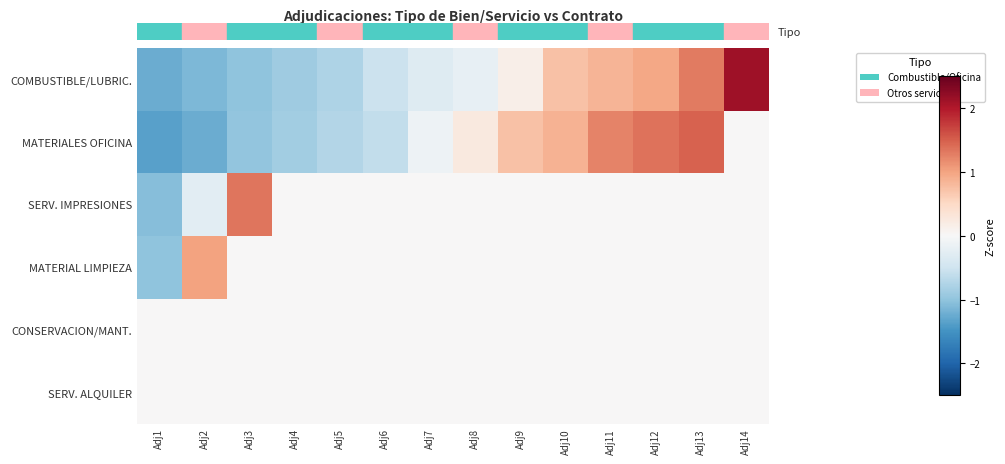

What is the total value across all series at Adj7?

-0.4